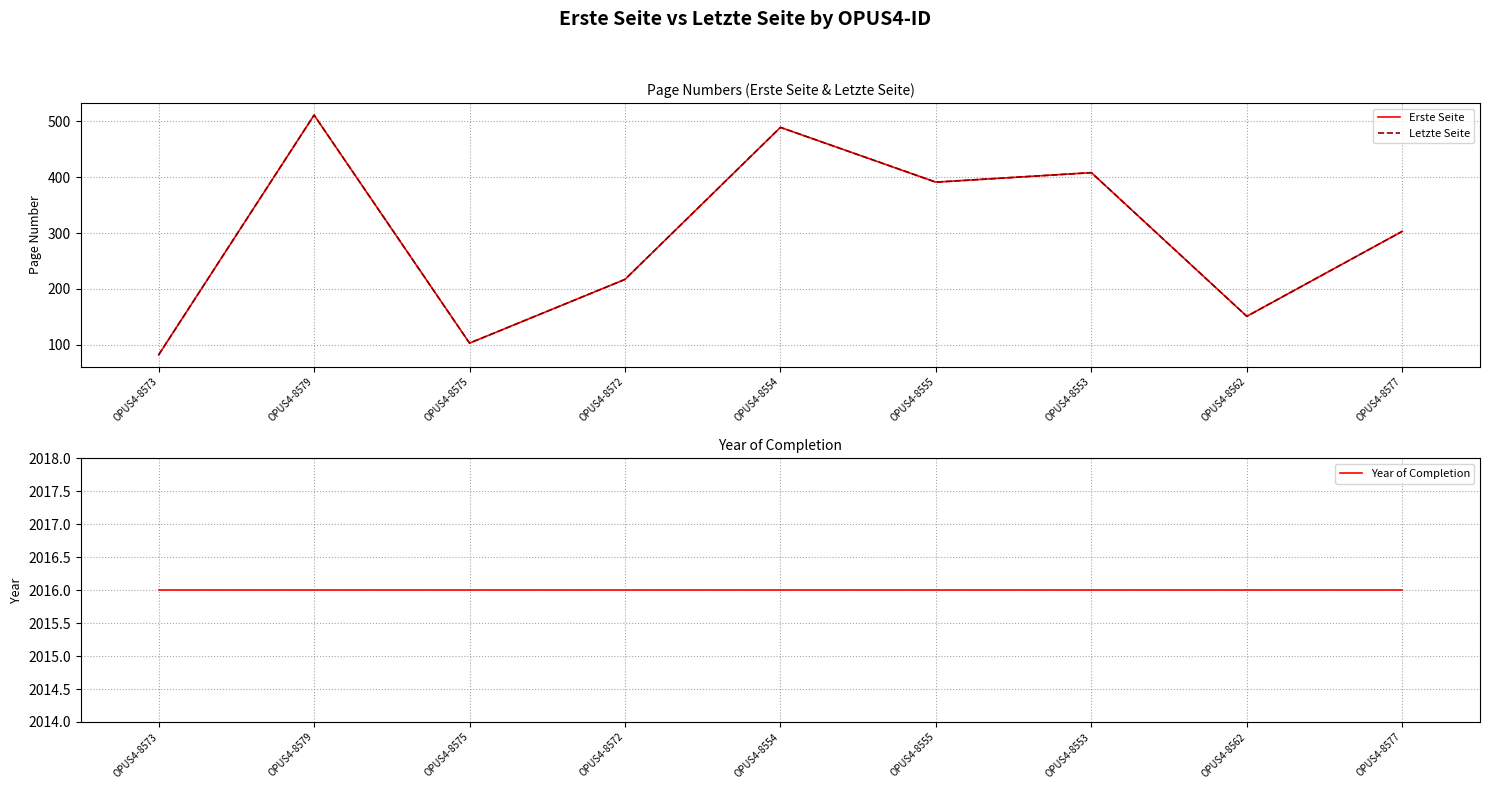

Read the Letzte Seite value at OPUS4-8553, to the nearest 5.

410